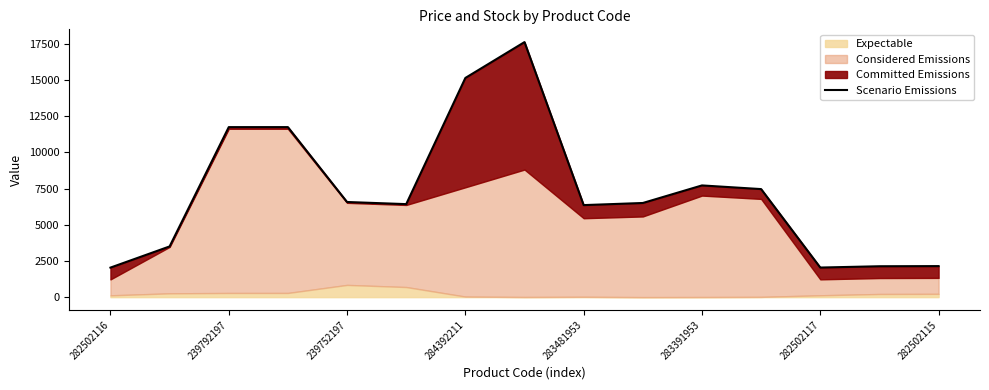

How many data points are less than 6500?

7